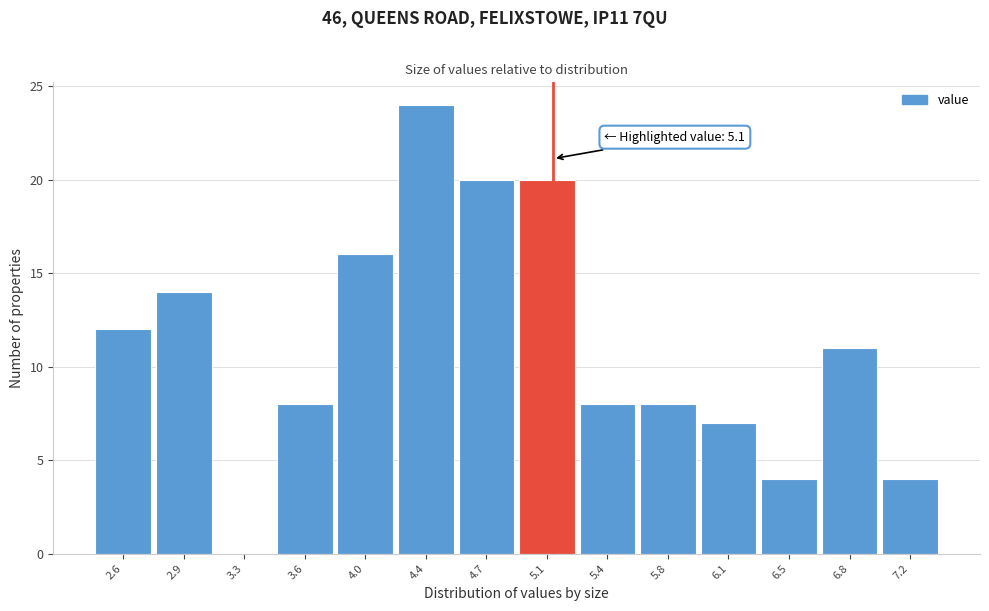

Which range on the x-axis has the tallest bar?

4.175 to 4.530